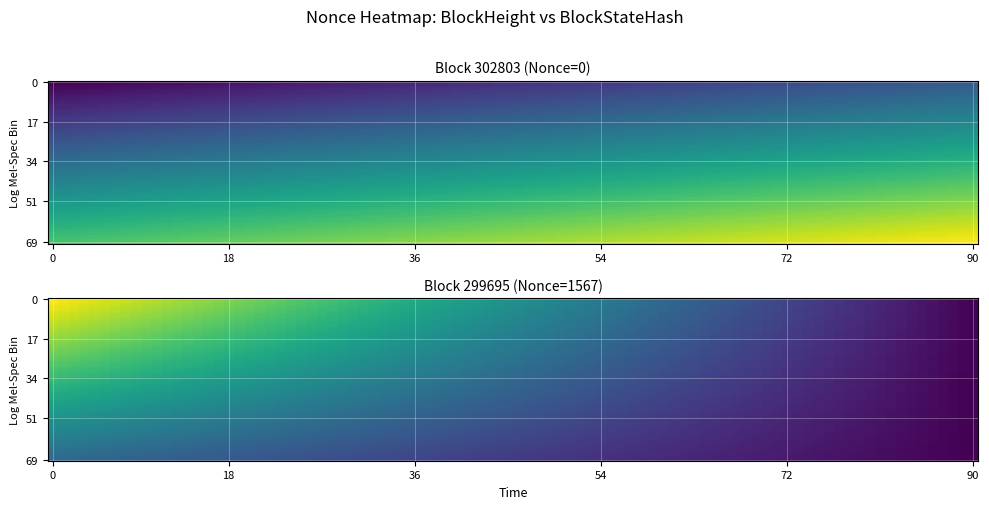

The value of 299695 at 0 is 0. True or false?

True